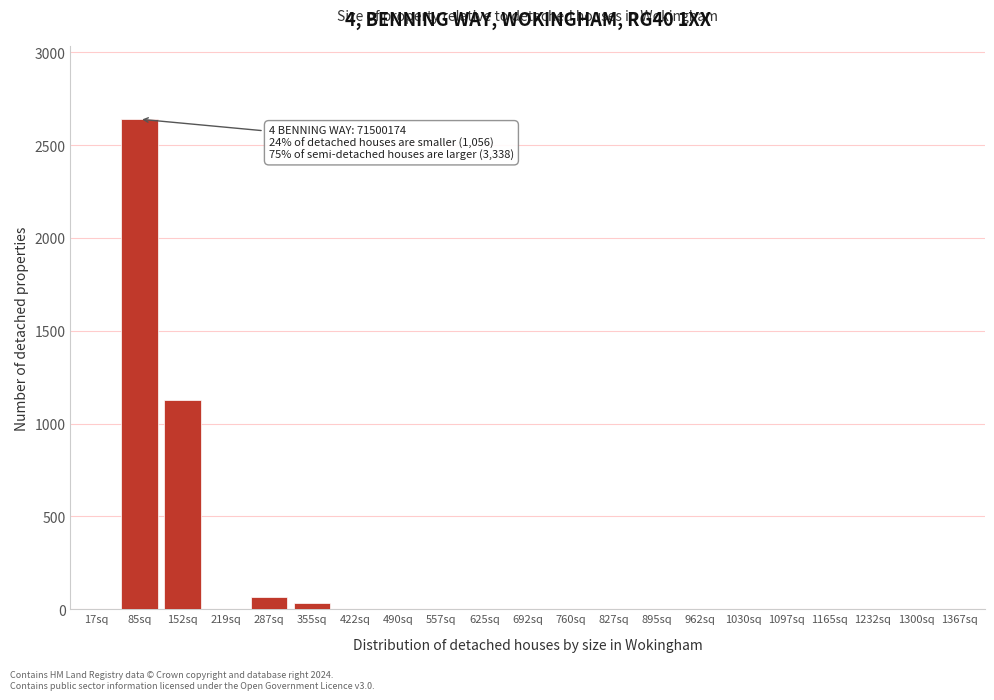

What is the greatest value displayed?

2640